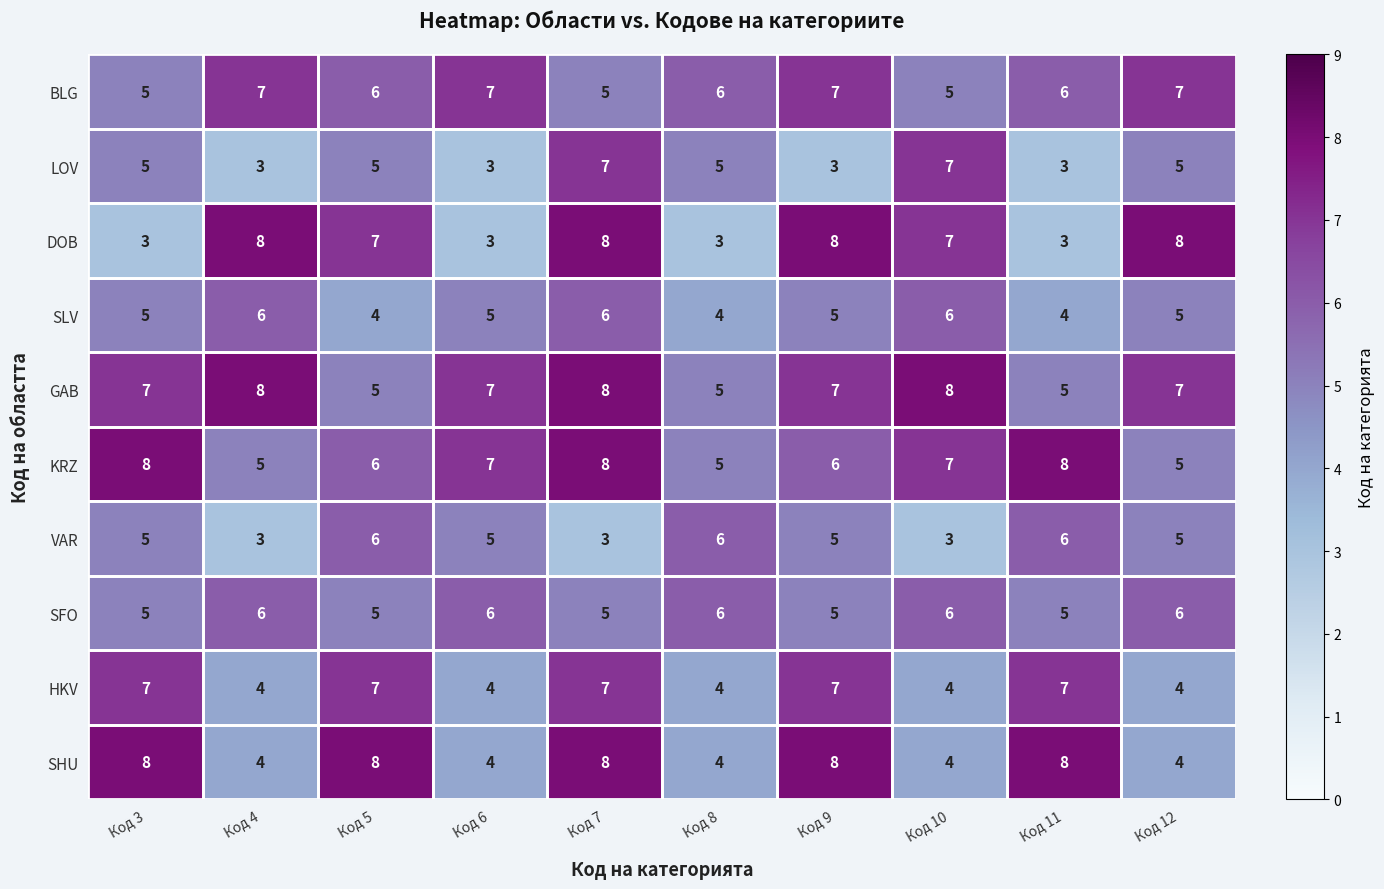

What is the minimum value for LOV?

3